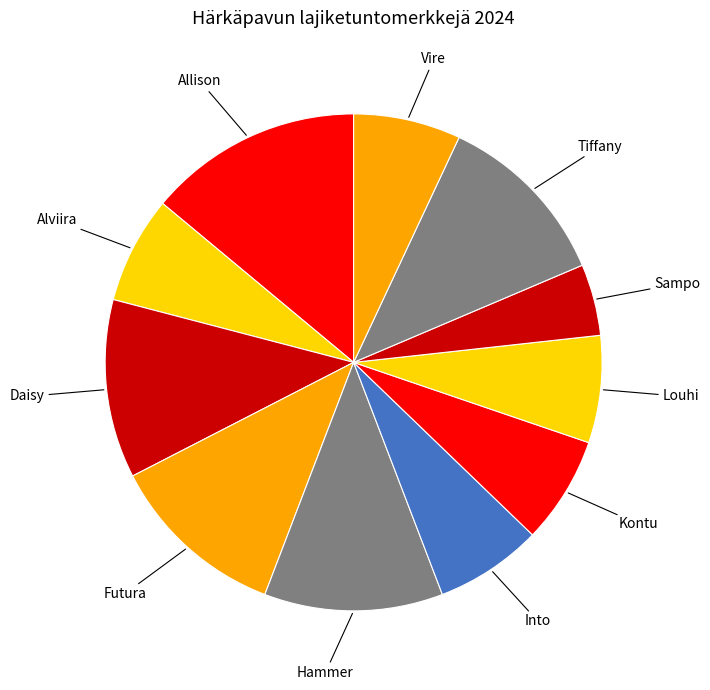

Count the number of slices in the pie.

11